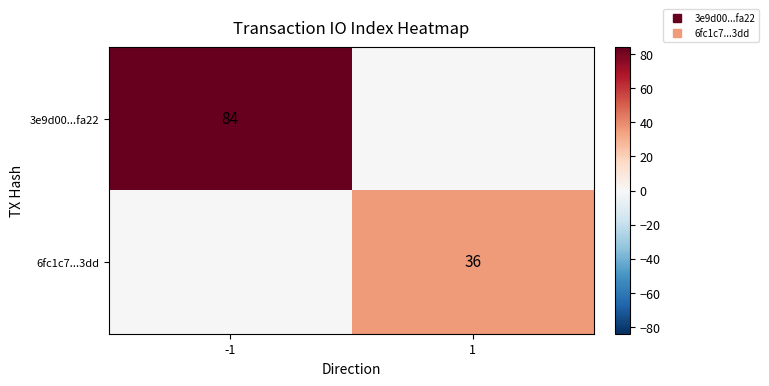

Rank the series at -1 from lowest to highest value.

6fc1c7...3dd, 3e9d00...fa22